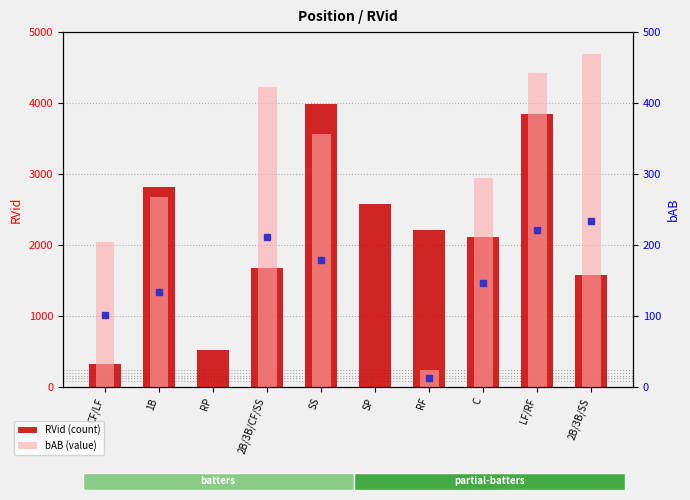

Reading left to right, list all the values displayed in this chart.

RVid (count): 318	2819	518	1677	3984	2582	2206	2119	3845	1580
bAB (value): 204	267	0	423	357	0	24	294	443	469